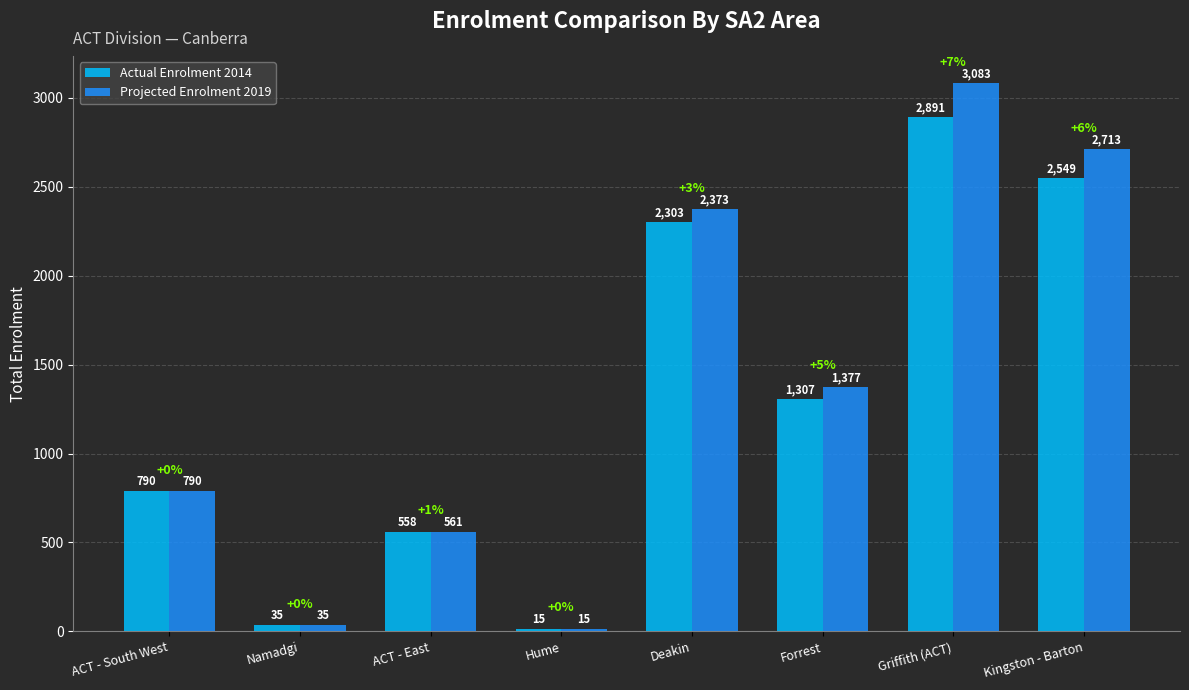

What value does the Projected Enrolment 2019 series have at Forrest?

1377